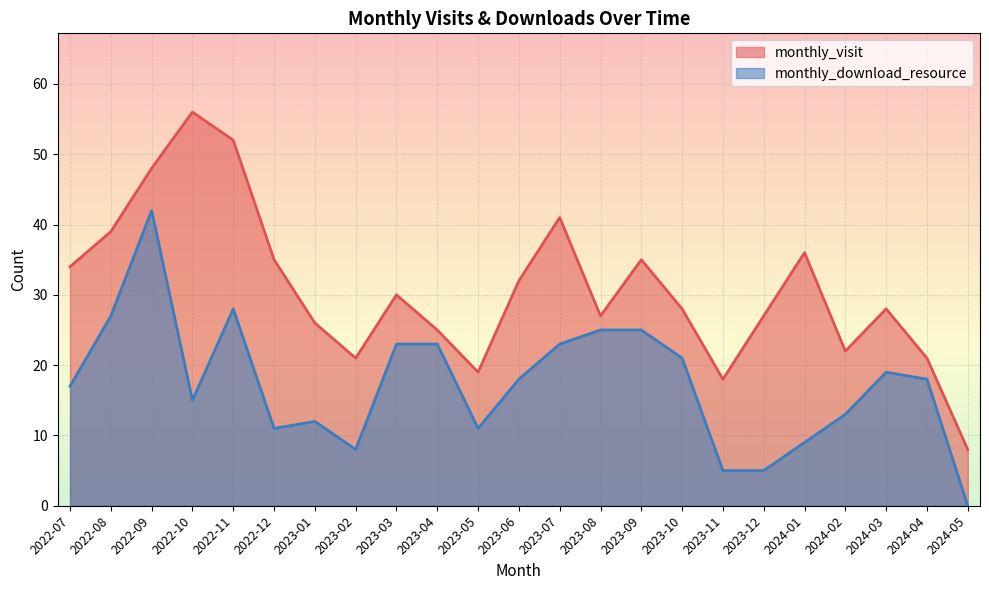

How many lines are shown in the chart?

2